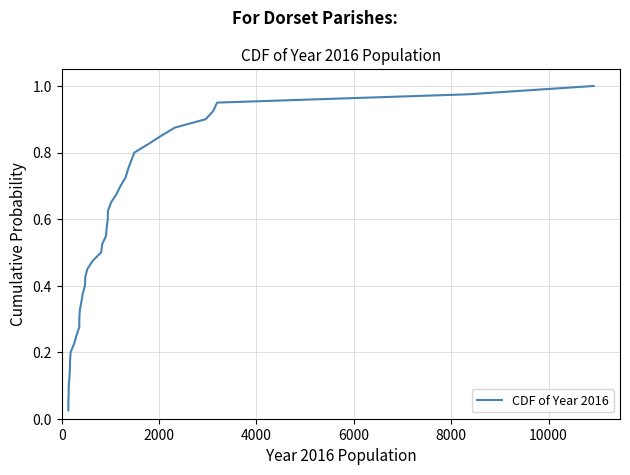

How many lines are shown in the chart?

1